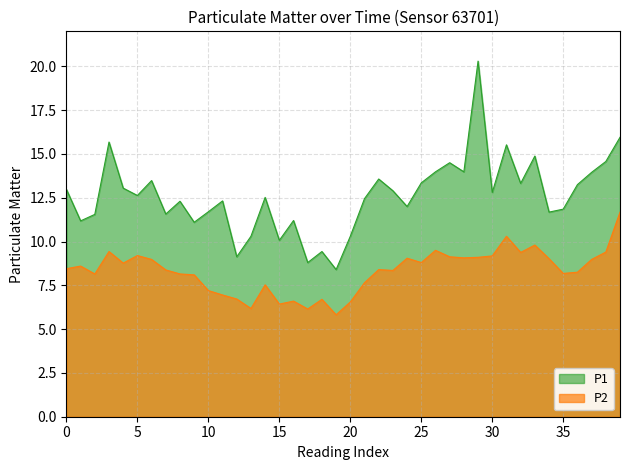

True or false: P1 has a value of 9.1 at 12:00.

True